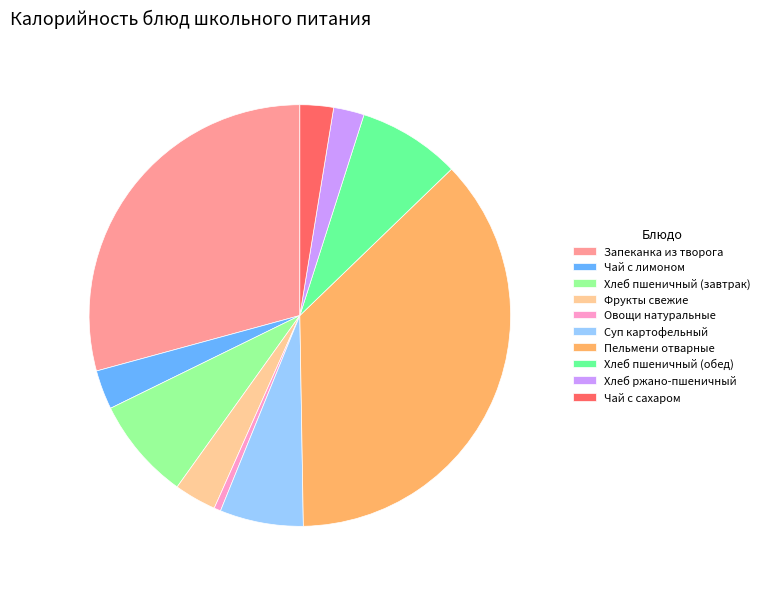

Does Овощи натуральные account for over 50% of the chart?

No